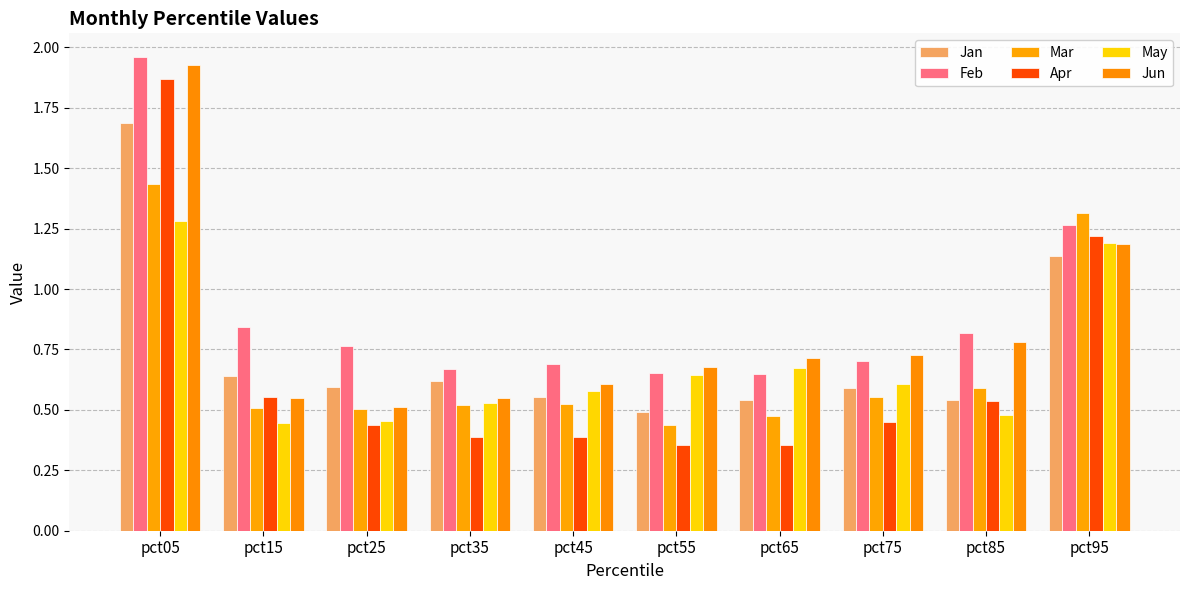

Does the chart contain stacked bars?

No